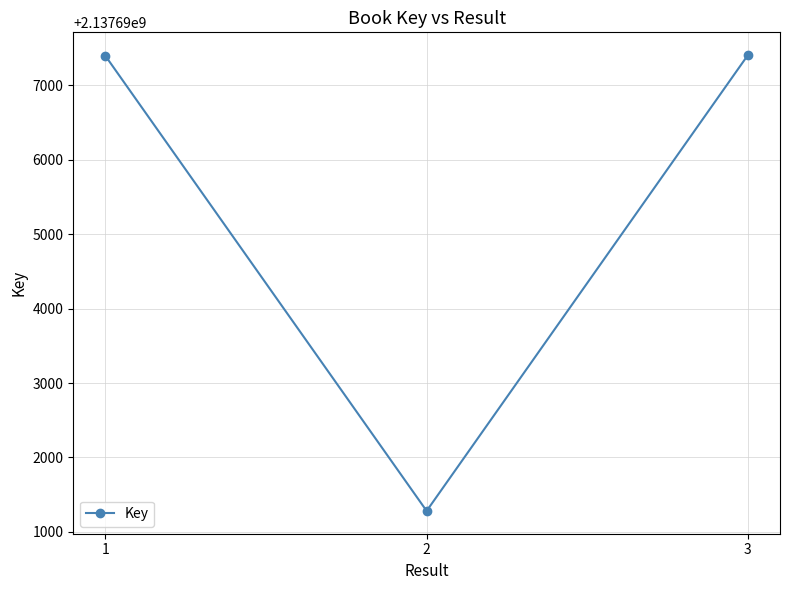

The value at 2 is 1145416373. True or false?

False